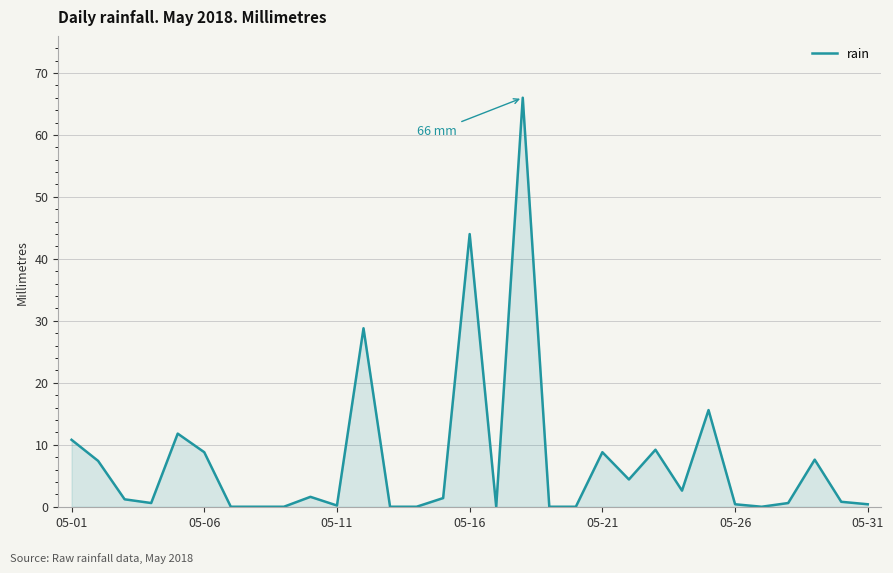

What is the difference between the maximum and minimum values?

66.0